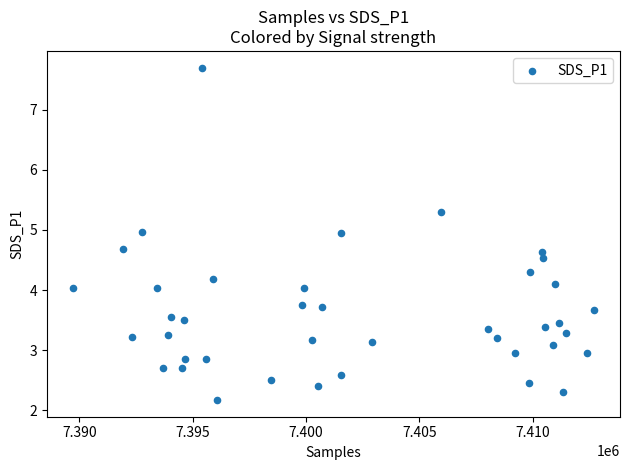

What is the range of Y values (max minus min)?

5.5